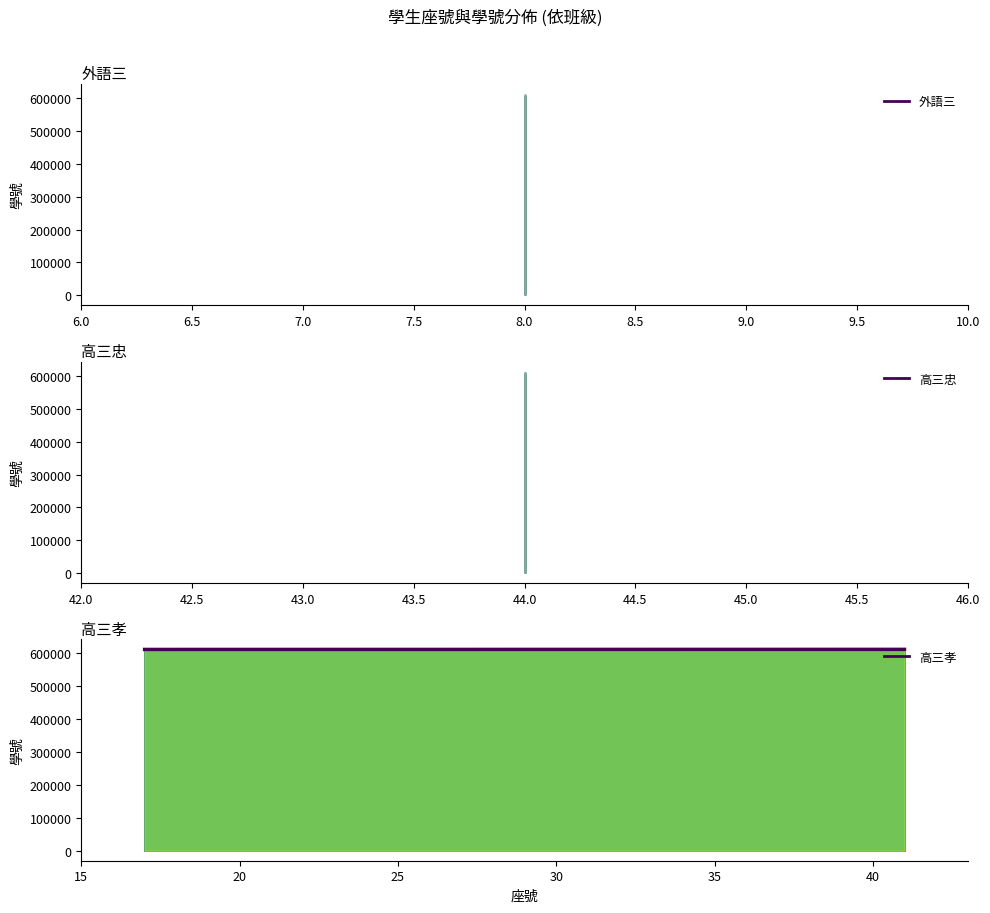

True or false: the data shows 829016 at 6.5.

False